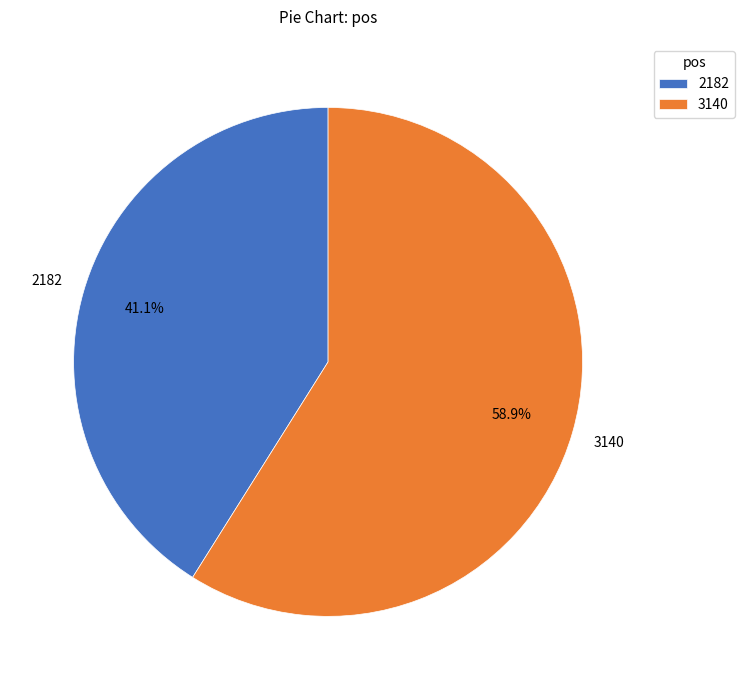

Is it true that 3140 is 59% of the pie?

True